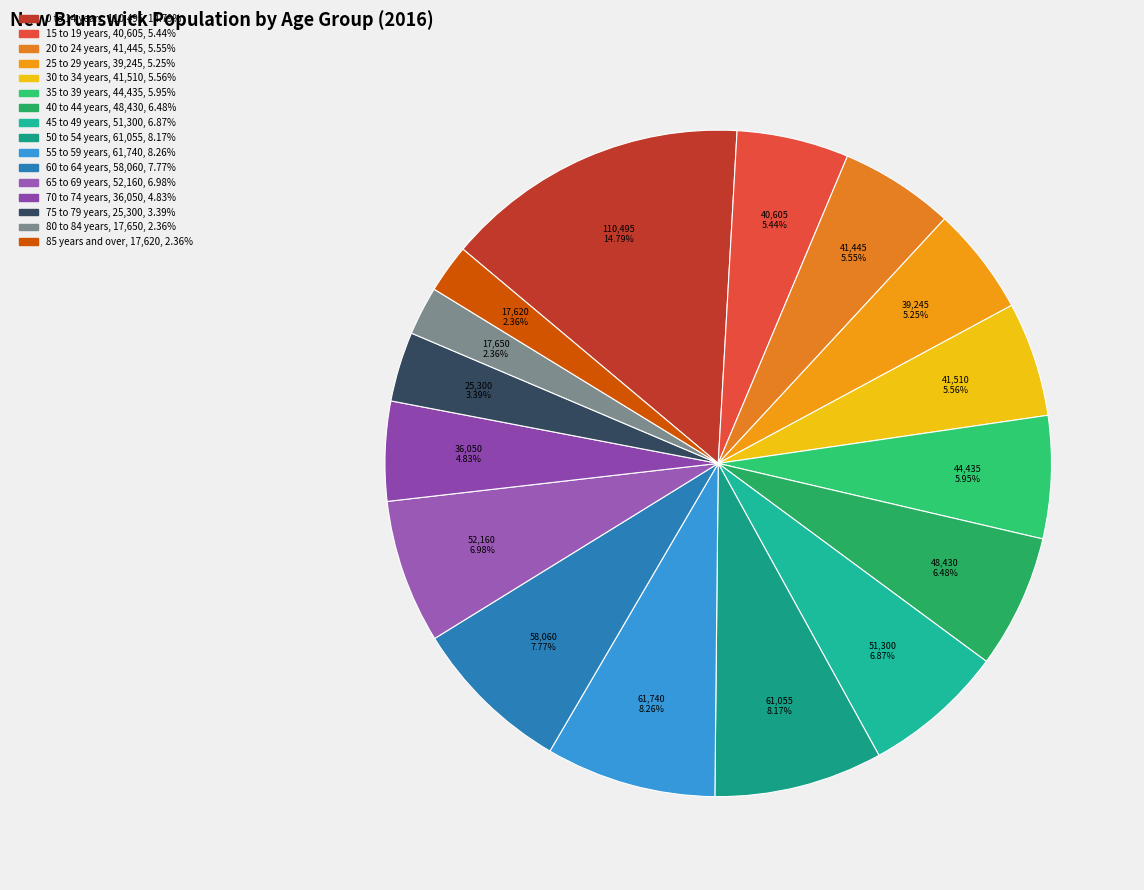

What is the total percentage of 20 to 24 years and 15 to 19 years?

11.0%